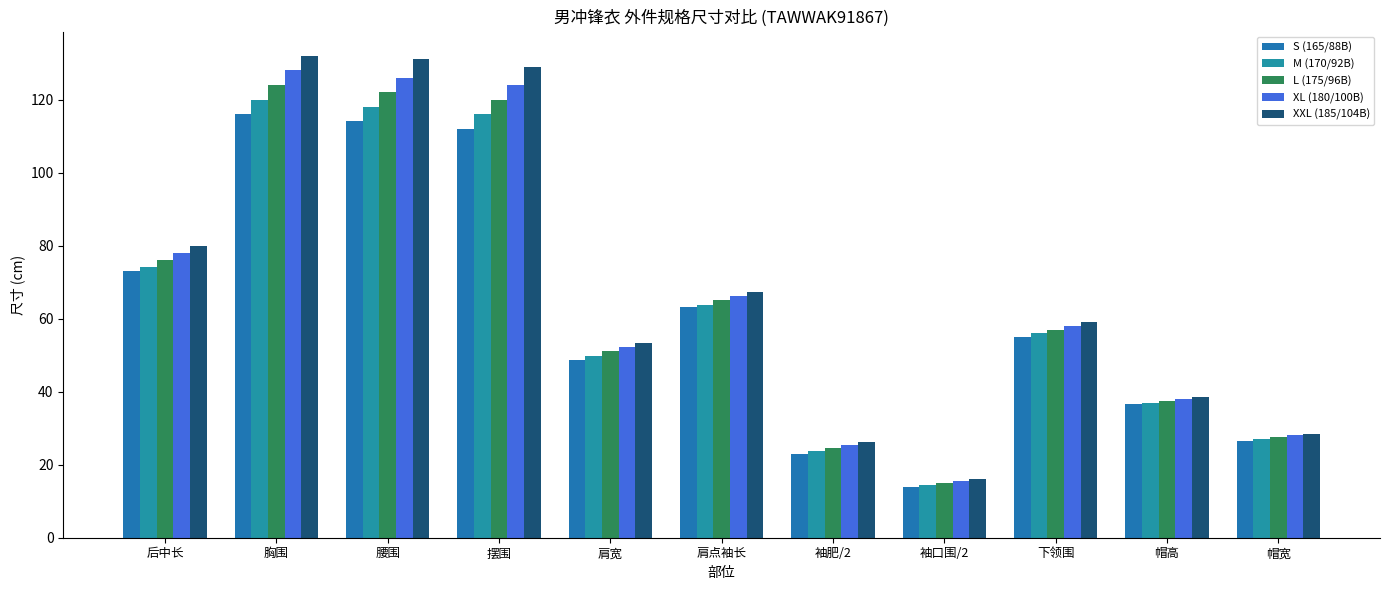

What is the difference between the highest and lowest values at 下领围?

4.0